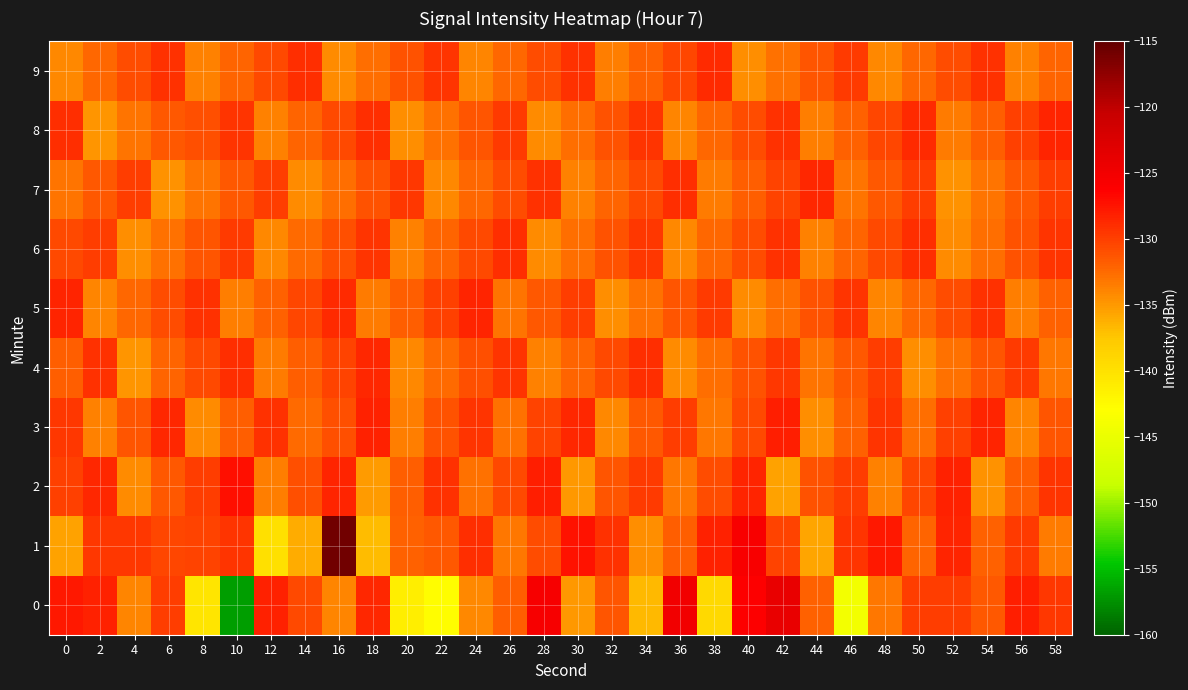

Reading left to right, what are all the values shown in this chart?

0: 0=-127.8	2=-128.2	4=-133.9	6=-129.8	8=-140.3	10=-156.7	12=-128.4	14=-130.5	16=-133.9	18=-128.7	20=-141.3	22=-142.7	24=-134.1	26=-131.8	28=-125.5	30=-134.9	32=-131.2	34=-136.8	36=-125.0	38=-139.1	40=-126.1	42=-124.0	44=-132.0	46=-144.1	48=-133.3	50=-129.8	52=-129.8	54=-131.4	56=-128.2	58=-129.4
1: 0=-135.4	2=-129.6	4=-129.5	6=-130.4	8=-130.2	10=-129.3	12=-139.9	14=-136.1	16=-115.8	18=-136.9	20=-132.0	22=-131.5	24=-128.9	26=-133.2	28=-130.7	30=-127.4	32=-129.1	34=-134.5	36=-131.8	38=-128.3	40=-125.6	42=-130.2	44=-135.7	46=-129.4	48=-127.8	50=-132.1	52=-128.5	54=-131.9	56=-129.7	58=-133.4
2: 0=-130.1	2=-128.7	4=-134.2	6=-131.5	8=-129.8	10=-127.3	12=-133.6	14=-130.9	16=-128.4	18=-135.1	20=-131.7	22=-129.2	24=-132.8	26=-130.5	28=-128.1	30=-134.9	32=-131.3	34=-129.6	36=-133.2	38=-130.8	40=-128.5	42=-135.4	44=-131.1	46=-129.9	48=-133.7	50=-130.4	52=-128.2	54=-134.6	56=-131.8	58=-129.3
3: 0=-129.5	2=-133.8	4=-131.2	6=-128.6	8=-134.3	10=-131.7	12=-129.1	14=-132.5	16=-130.9	18=-128.3	20=-133.6	22=-131.0	24=-129.4	26=-132.8	28=-130.2	30=-128.7	32=-134.1	34=-131.5	36=-129.8	38=-133.2	40=-130.6	42=-128.1	44=-134.4	46=-131.9	48=-129.3	50=-132.7	52=-130.1	54=-128.5	56=-133.9	58=-131.3
4: 0=-131.8	2=-129.2	4=-134.7	6=-132.1	8=-130.5	10=-128.9	12=-133.4	14=-131.8	16=-130.2	18=-128.6	20=-134.1	22=-132.5	24=-130.9	26=-129.3	28=-133.8	30=-132.2	32=-130.6	34=-129.0	36=-134.3	38=-132.7	40=-131.1	42=-129.5	44=-133.0	46=-131.4	48=-129.8	50=-134.5	52=-132.9	54=-131.3	56=-129.7	58=-133.2
5: 0=-128.4	2=-133.9	4=-132.3	6=-130.7	8=-129.1	10=-133.6	12=-132.0	14=-130.4	16=-128.8	18=-133.3	20=-131.7	22=-130.1	24=-128.5	26=-133.0	28=-131.4	30=-129.8	32=-134.5	34=-132.9	36=-131.3	38=-129.7	40=-134.2	42=-132.6	44=-131.0	46=-129.4	48=-133.9	50=-132.3	52=-130.7	54=-129.1	56=-133.6	58=-132.0
6: 0=-130.5	2=-129.9	4=-134.4	6=-132.8	8=-131.2	10=-129.6	12=-134.1	14=-132.5	16=-130.9	18=-129.3	20=-133.8	22=-132.2	24=-130.6	26=-129.0	28=-134.3	30=-132.7	32=-131.1	34=-129.5	36=-134.0	38=-132.4	40=-130.8	42=-129.2	44=-133.7	46=-132.1	48=-130.5	50=-128.9	52=-134.2	54=-132.6	56=-131.0	58=-129.4
7: 0=-133.1	2=-131.5	4=-129.9	6=-134.6	8=-133.0	10=-131.4	12=-129.8	14=-134.3	16=-132.7	18=-131.1	20=-129.5	22=-134.0	24=-132.4	26=-130.8	28=-129.2	30=-133.7	32=-132.1	34=-130.5	36=-128.9	38=-133.4	40=-131.8	42=-130.2	44=-128.6	46=-133.1	48=-131.5	50=-129.9	52=-134.6	54=-133.0	56=-131.4	58=-129.8
8: 0=-129.0	2=-134.7	4=-133.1	6=-131.5	8=-130.9	10=-129.3	12=-133.8	14=-132.2	16=-130.6	18=-129.0	20=-134.5	22=-132.9	24=-131.3	26=-129.7	28=-134.2	30=-132.6	32=-131.0	34=-129.4	36=-133.9	38=-132.3	40=-130.7	42=-129.1	44=-133.6	46=-132.0	48=-130.4	50=-128.8	52=-133.3	54=-131.7	56=-130.1	58=-128.5
9: 0=-134.0	2=-132.4	4=-130.8	6=-129.2	8=-133.7	10=-132.1	12=-130.5	14=-128.9	16=-134.2	18=-132.6	20=-131.0	22=-129.4	24=-133.9	26=-132.3	28=-130.7	30=-129.1	32=-133.6	34=-132.0	36=-130.4	38=-128.8	40=-134.5	42=-132.9	44=-131.3	46=-129.7	48=-134.0	50=-132.4	52=-130.8	54=-129.2	56=-133.7	58=-132.1